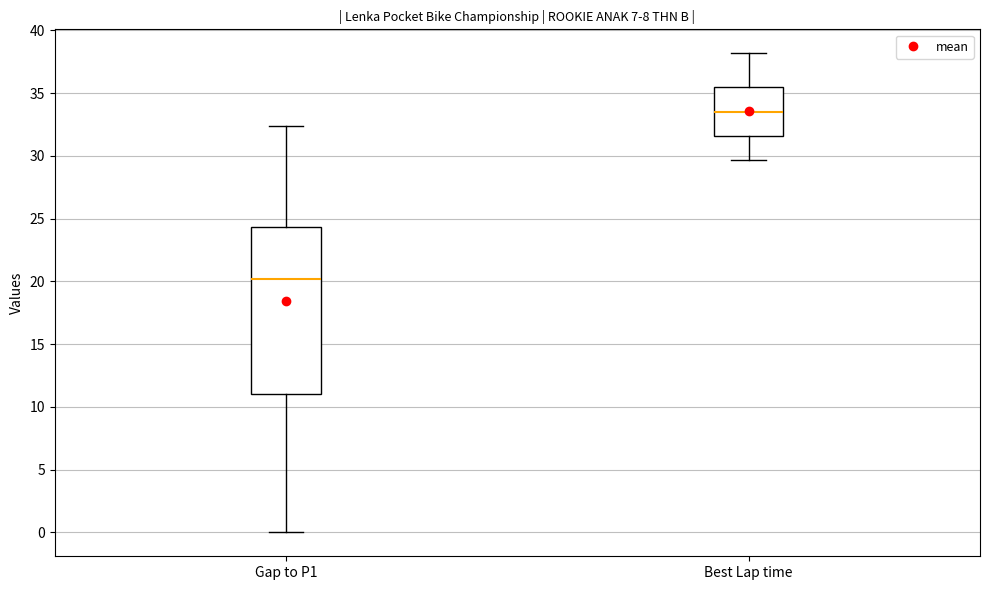

Which box is the tallest, from its lower edge to its upper edge?

Gap to P1